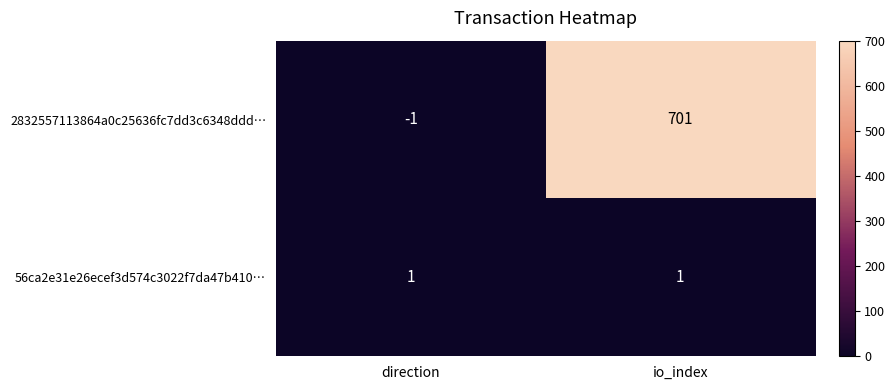

Rank the series by their average value, from lowest to highest.

56ca2e31e26ecef3d574c3022f7da47b410…, 2832557113864a0c25636fc7dd3c6348ddd…